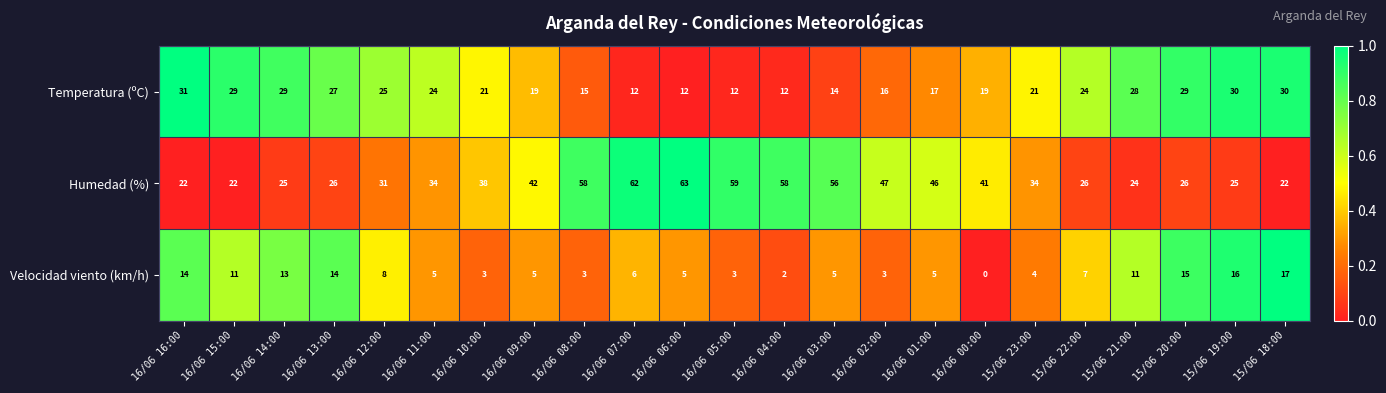

The Humedad (%) series shows 34 at 16/06 11:00. True or false?

True